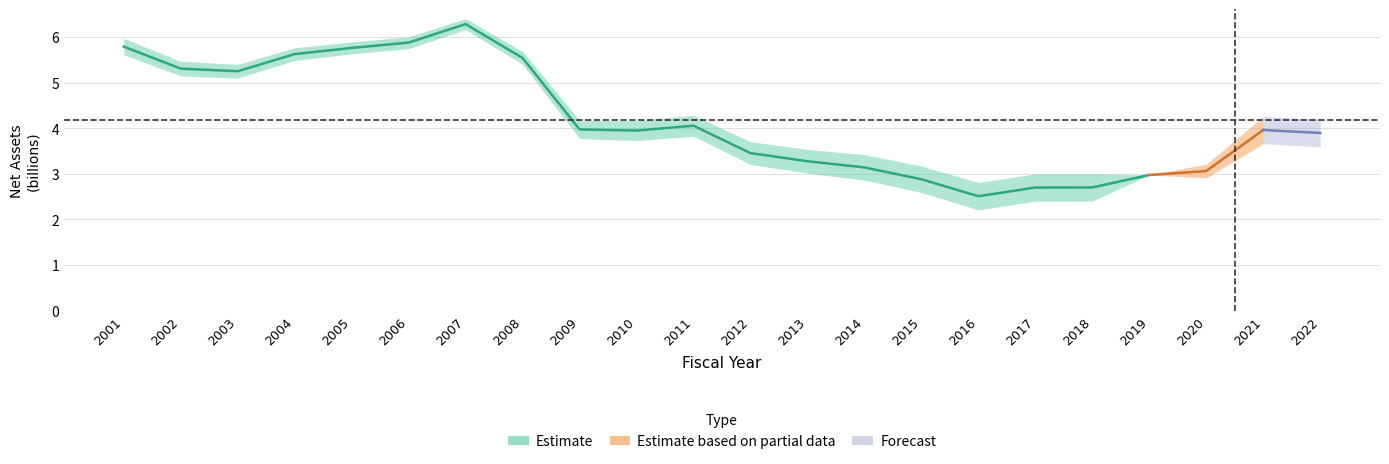

What is the sum of the values at 2004 and 2021?

9.6